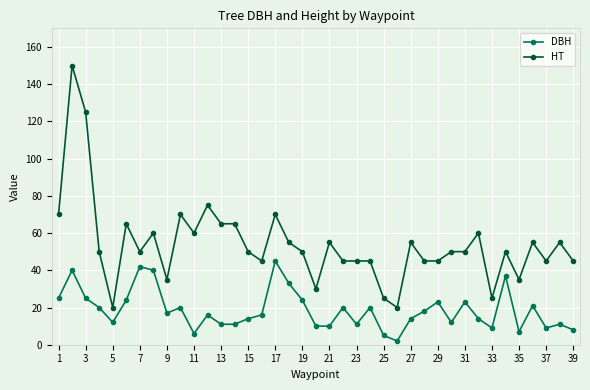

How many lines are shown in the chart?

2